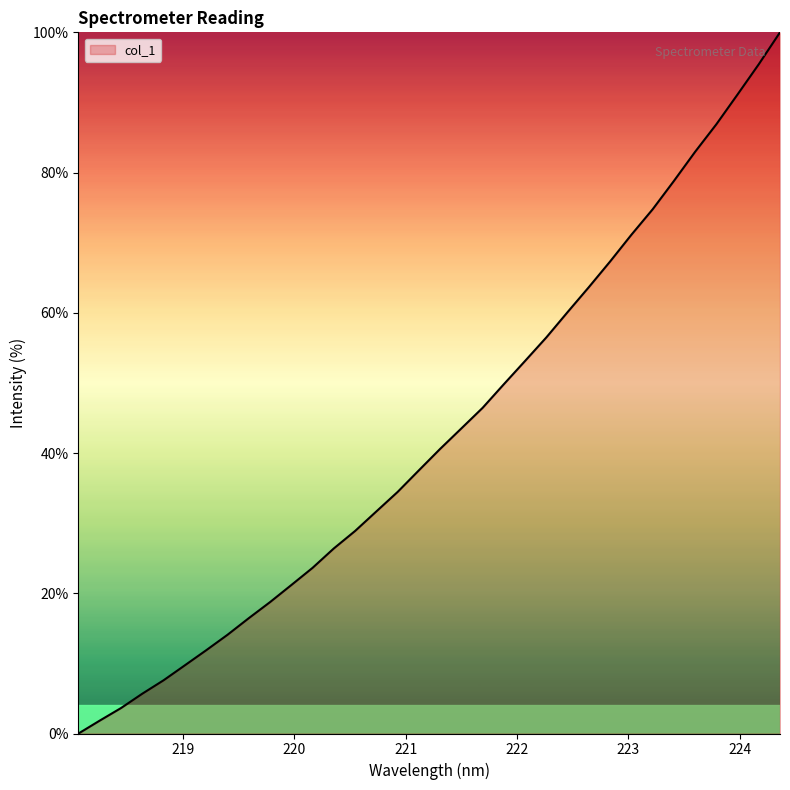

What is the greatest value displayed?

100.0